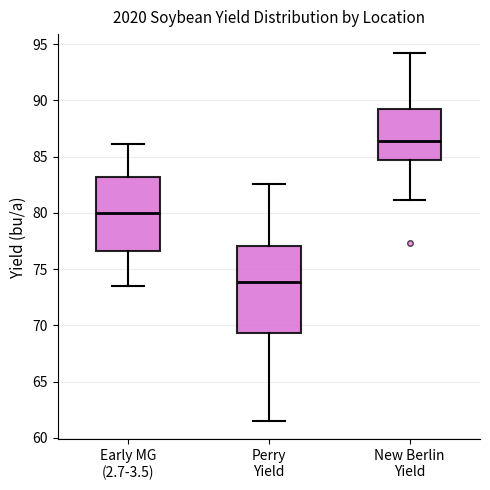

Which box's median line is the lowest?

Perry Yield